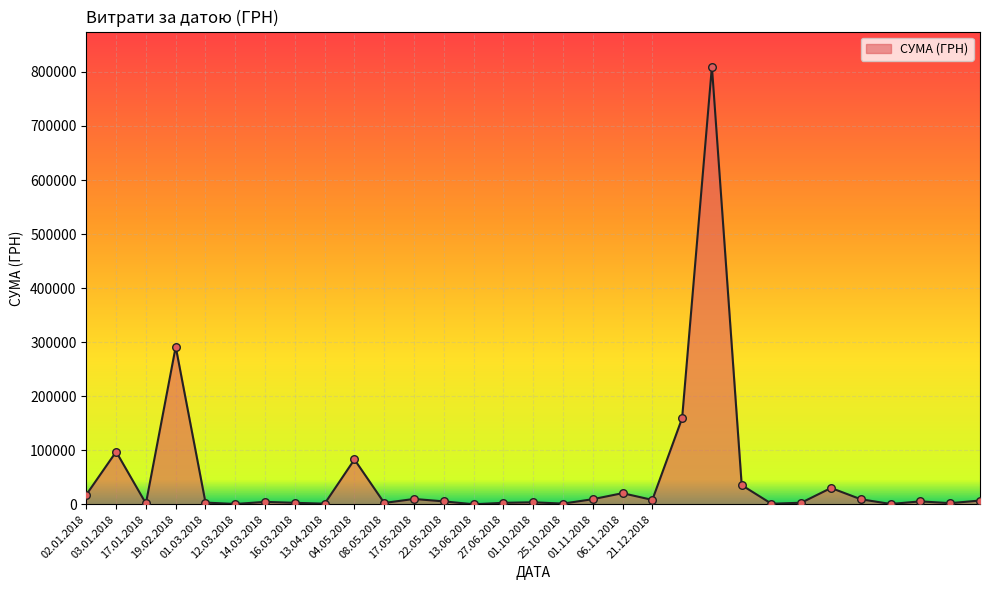

What is the difference between the maximum and minimum values?

809825.2